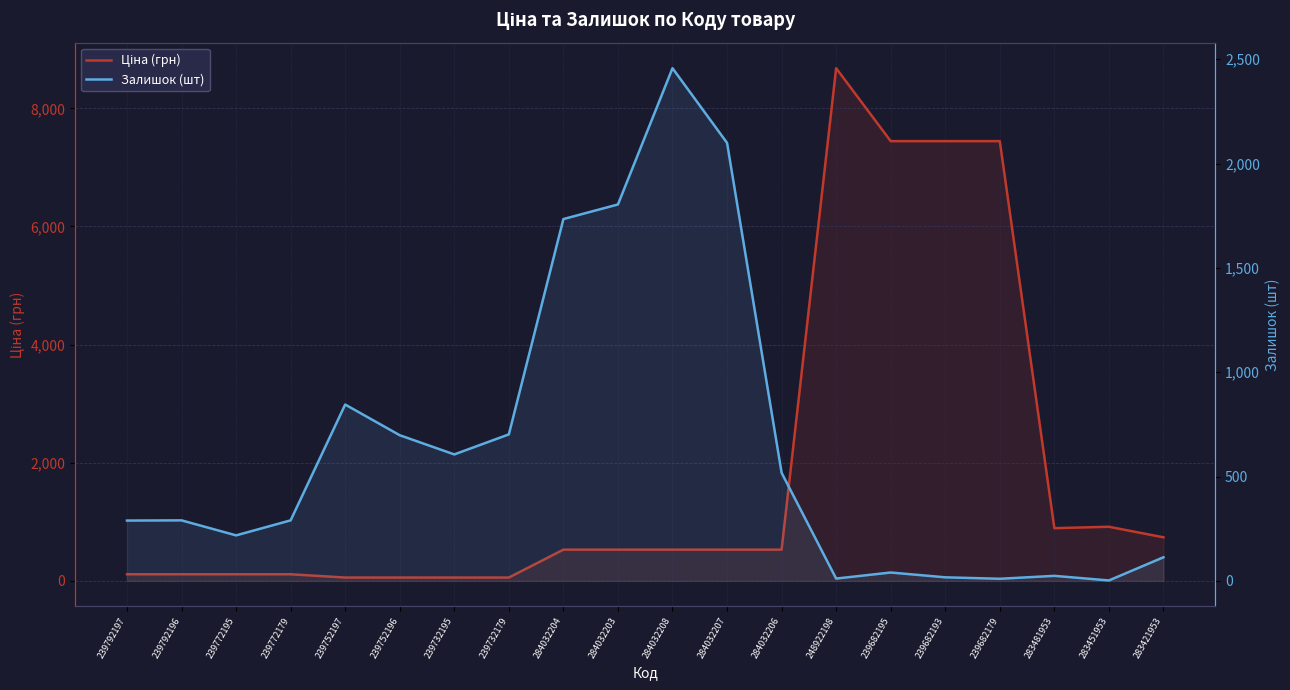

At which category does Залишок (шт) reach its first local peak?

239792196